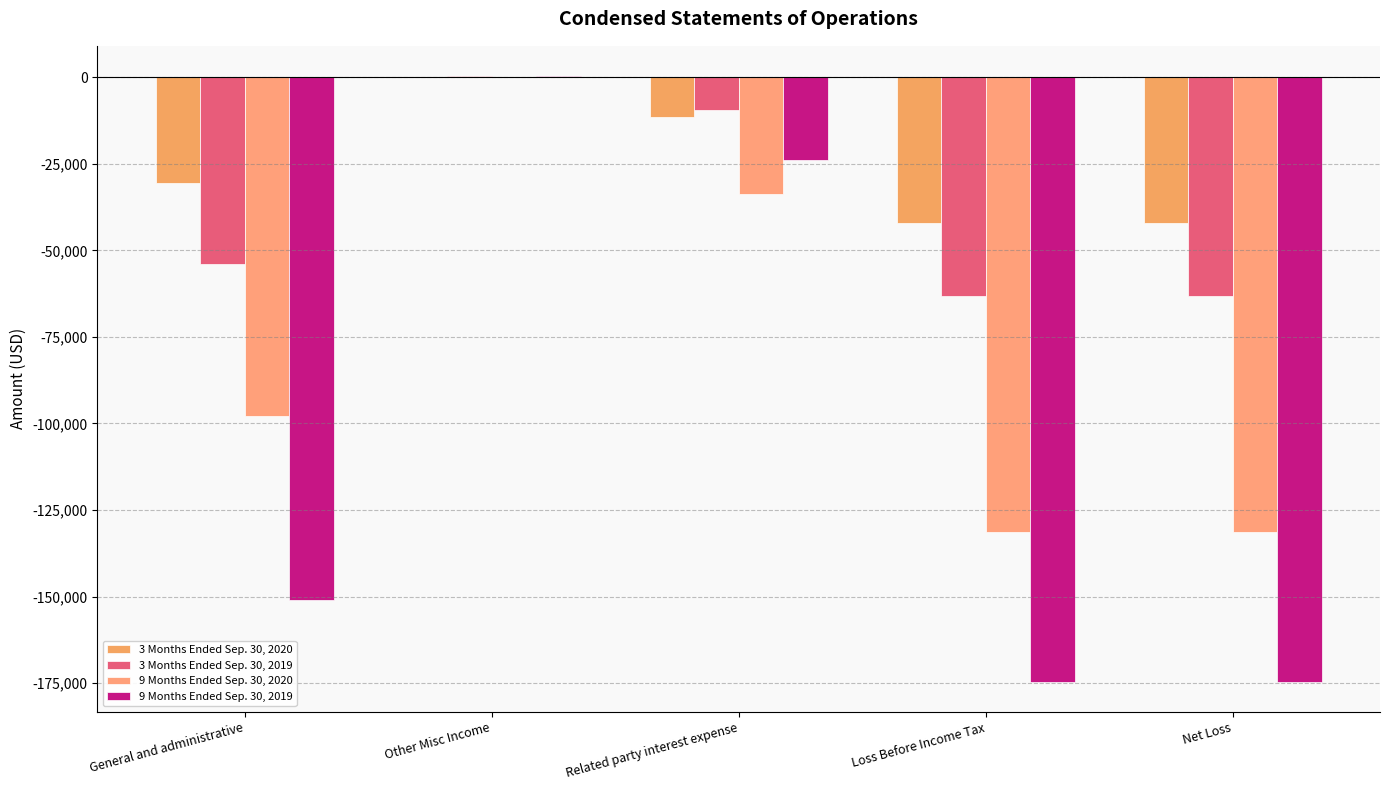

At which label does 9 Months Ended Sep. 30, 2020 reach its peak?

Other Misc Income